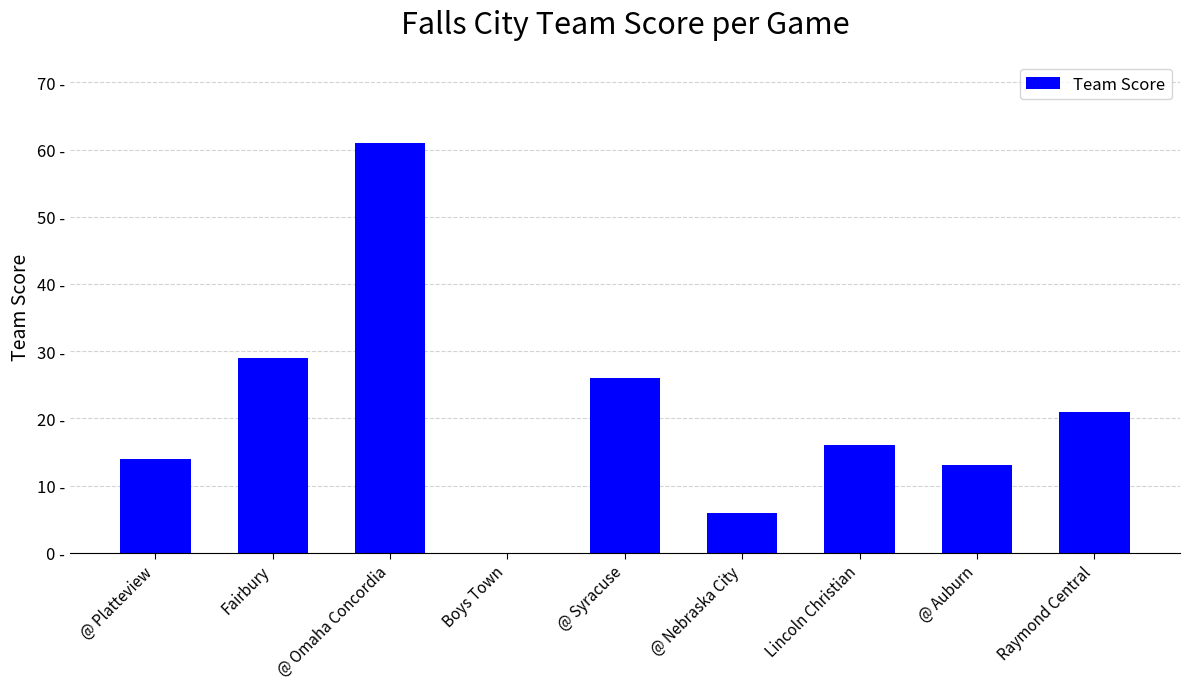

Which category has the highest value across all series?

@ Omaha Concordia